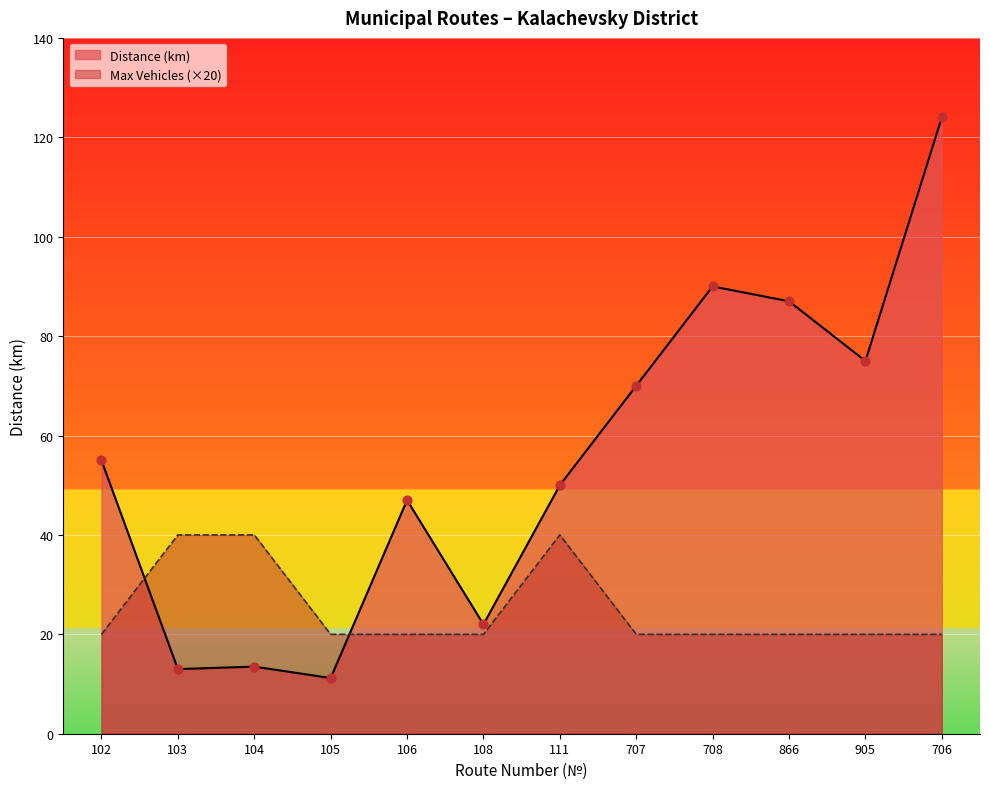

At which category is the sum across all series the highest?

706